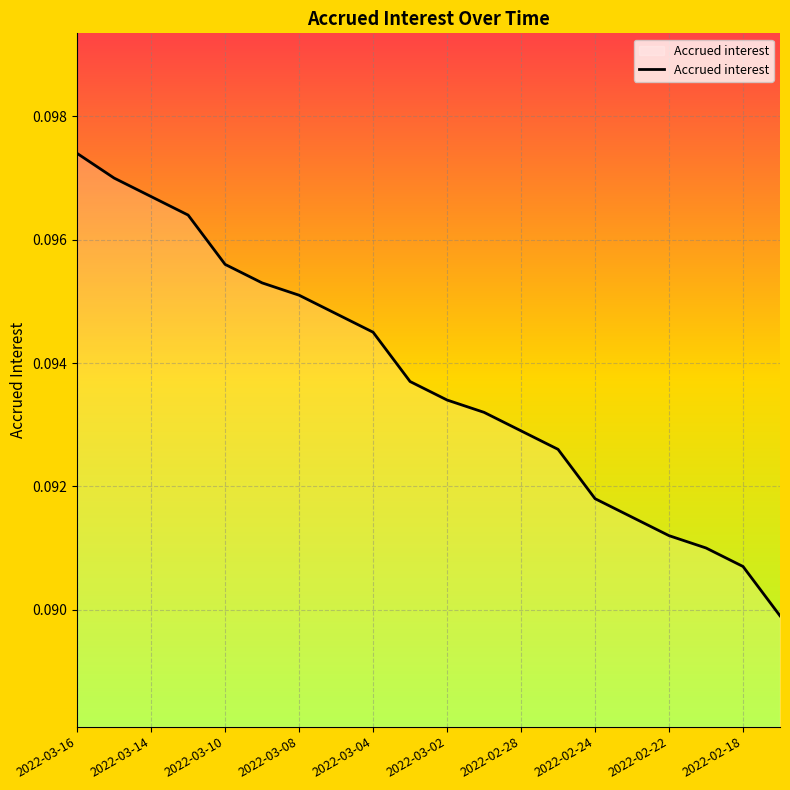

What is the label of the 6th point from the right?

2022-02-24